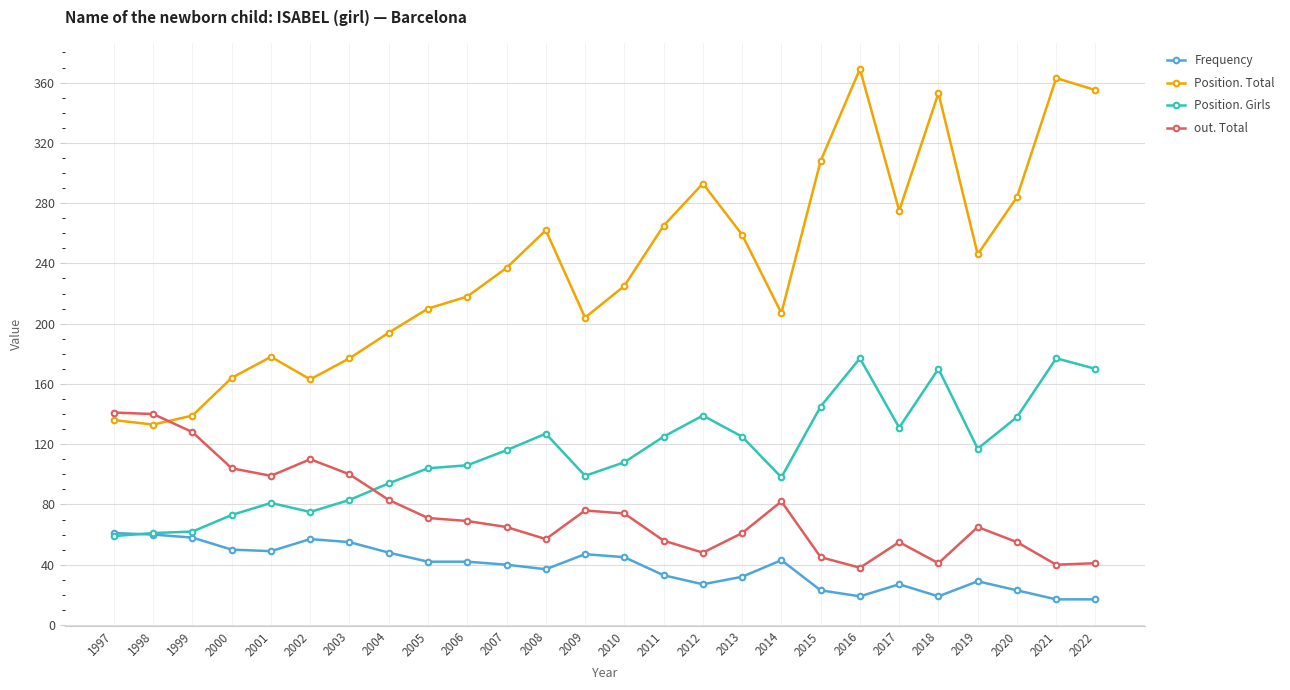

What is the difference between the out. Total values at 2021 and 2005?

31